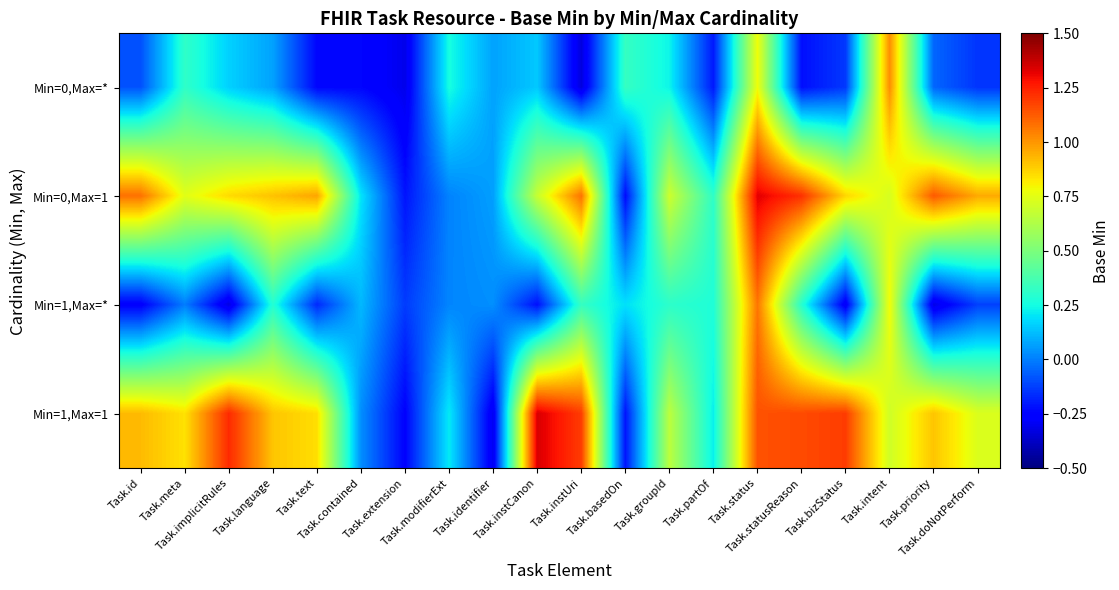

How many data points does each series have?

20